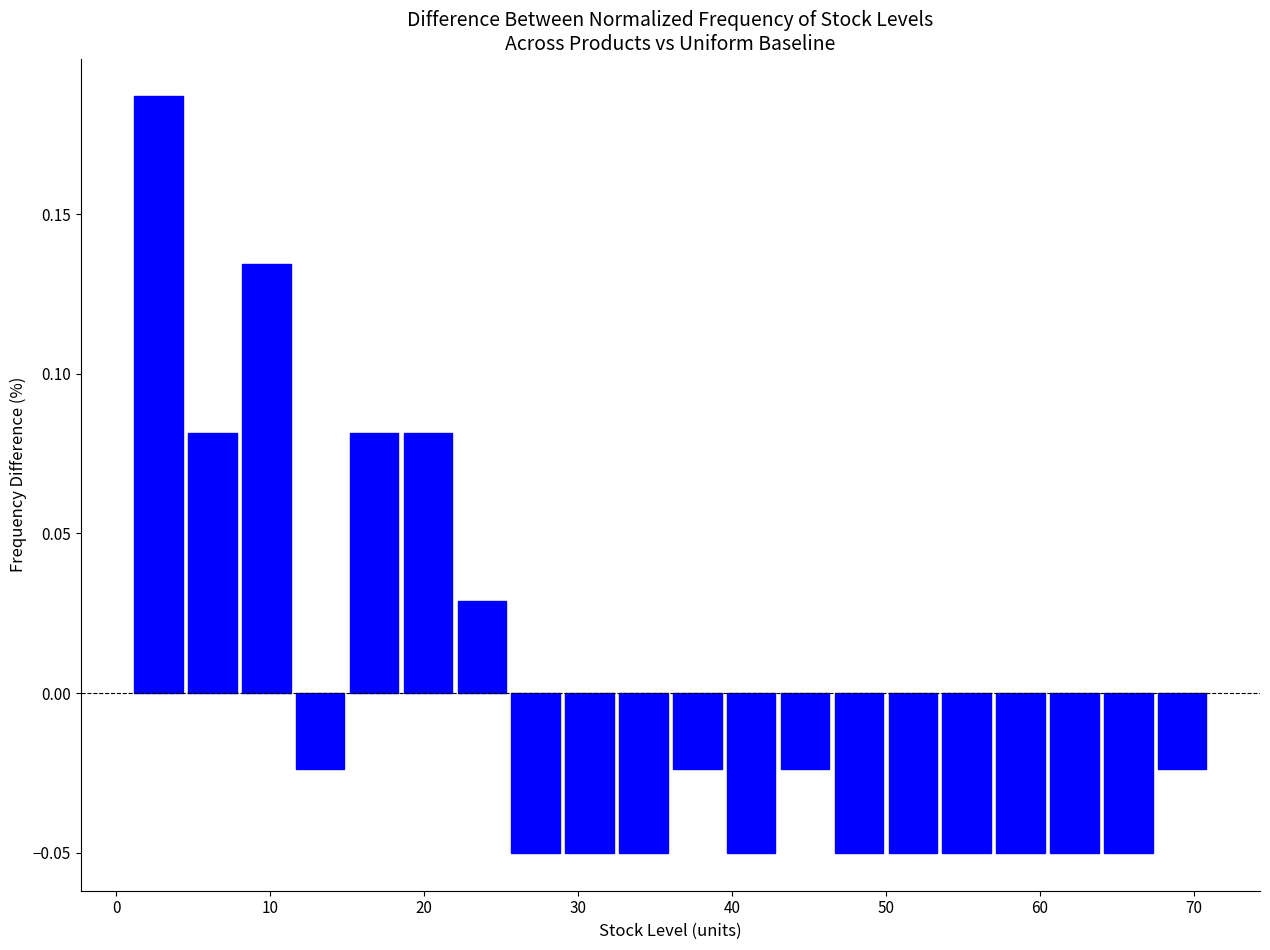

Read against the x-axis, roughly where is the centre of the tallest bar?

3